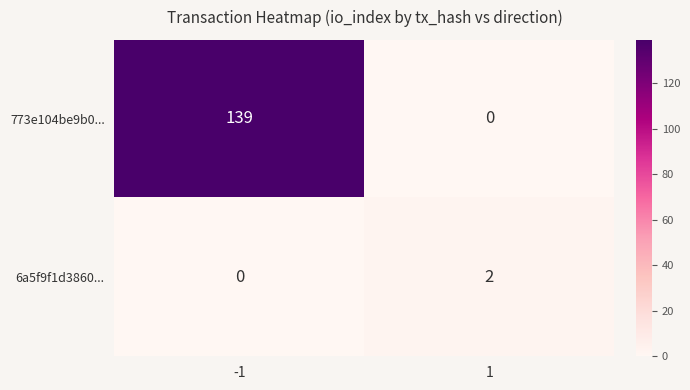

Reading left to right, transcribe all the data shown in this chart.

773e104be9b0...: 139	0
6a5f9f1d3860...: 0	2